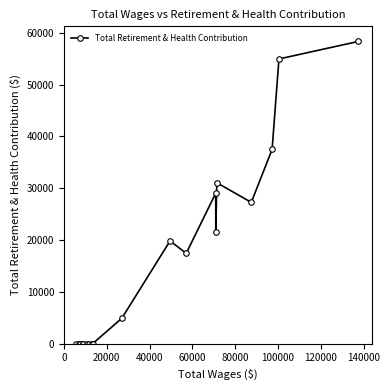

What is the difference between the second highest and second lowest values?

54954